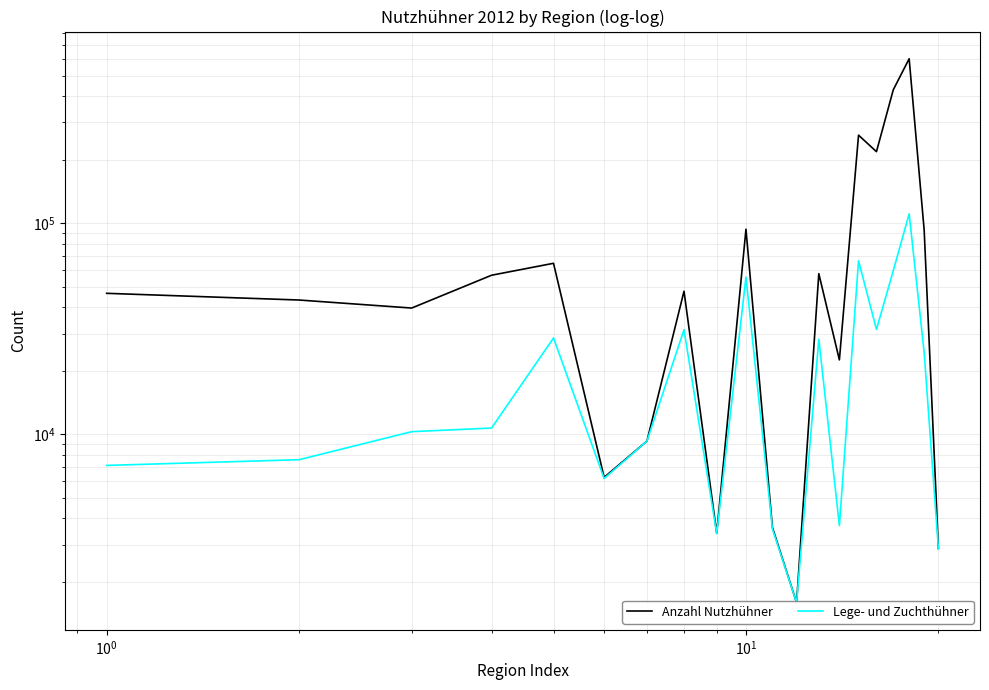

What is the highest value of the Lege- und Zuchthühner series?

110637